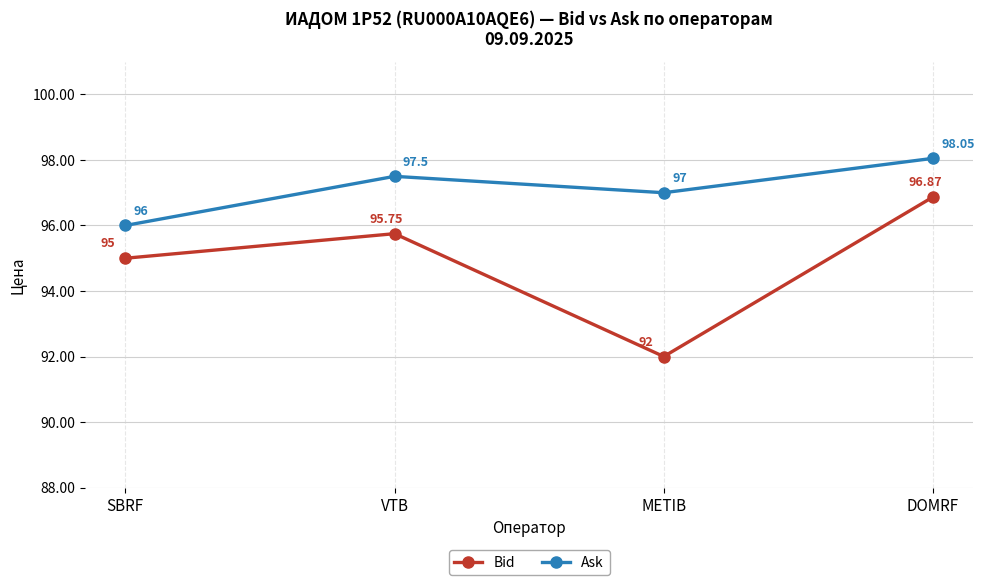

In Bid, how many points are higher than both neighbors (excluding endpoints)?

1